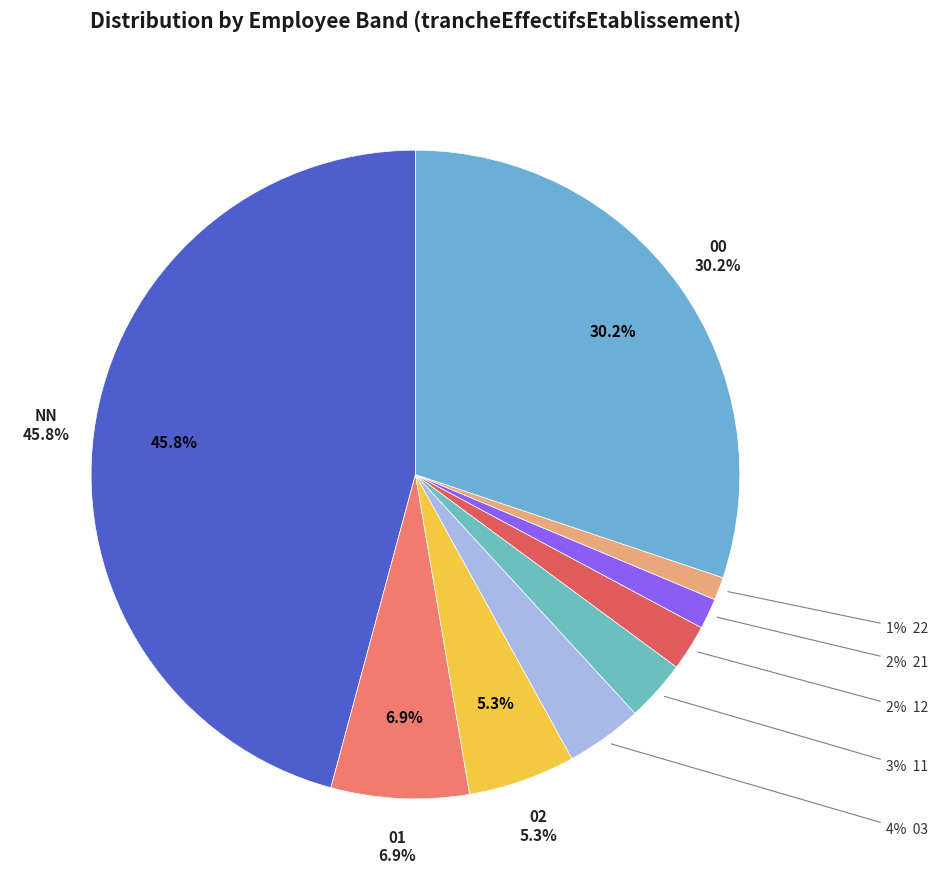

Combined, what portion of the pie is 03 and 12?

6.1%